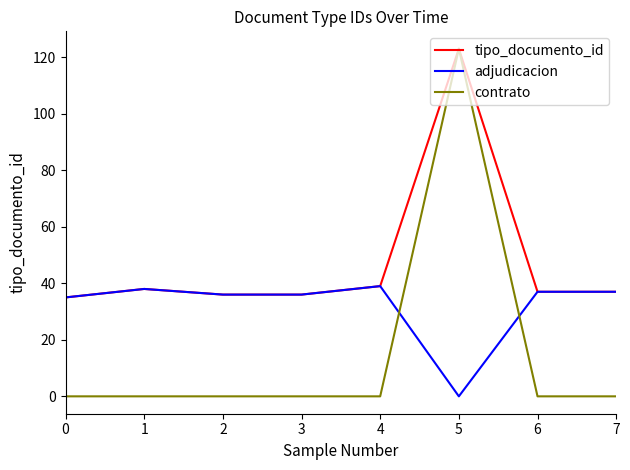

True or false: tipo_documento_id has a value of 59 at 5.

False